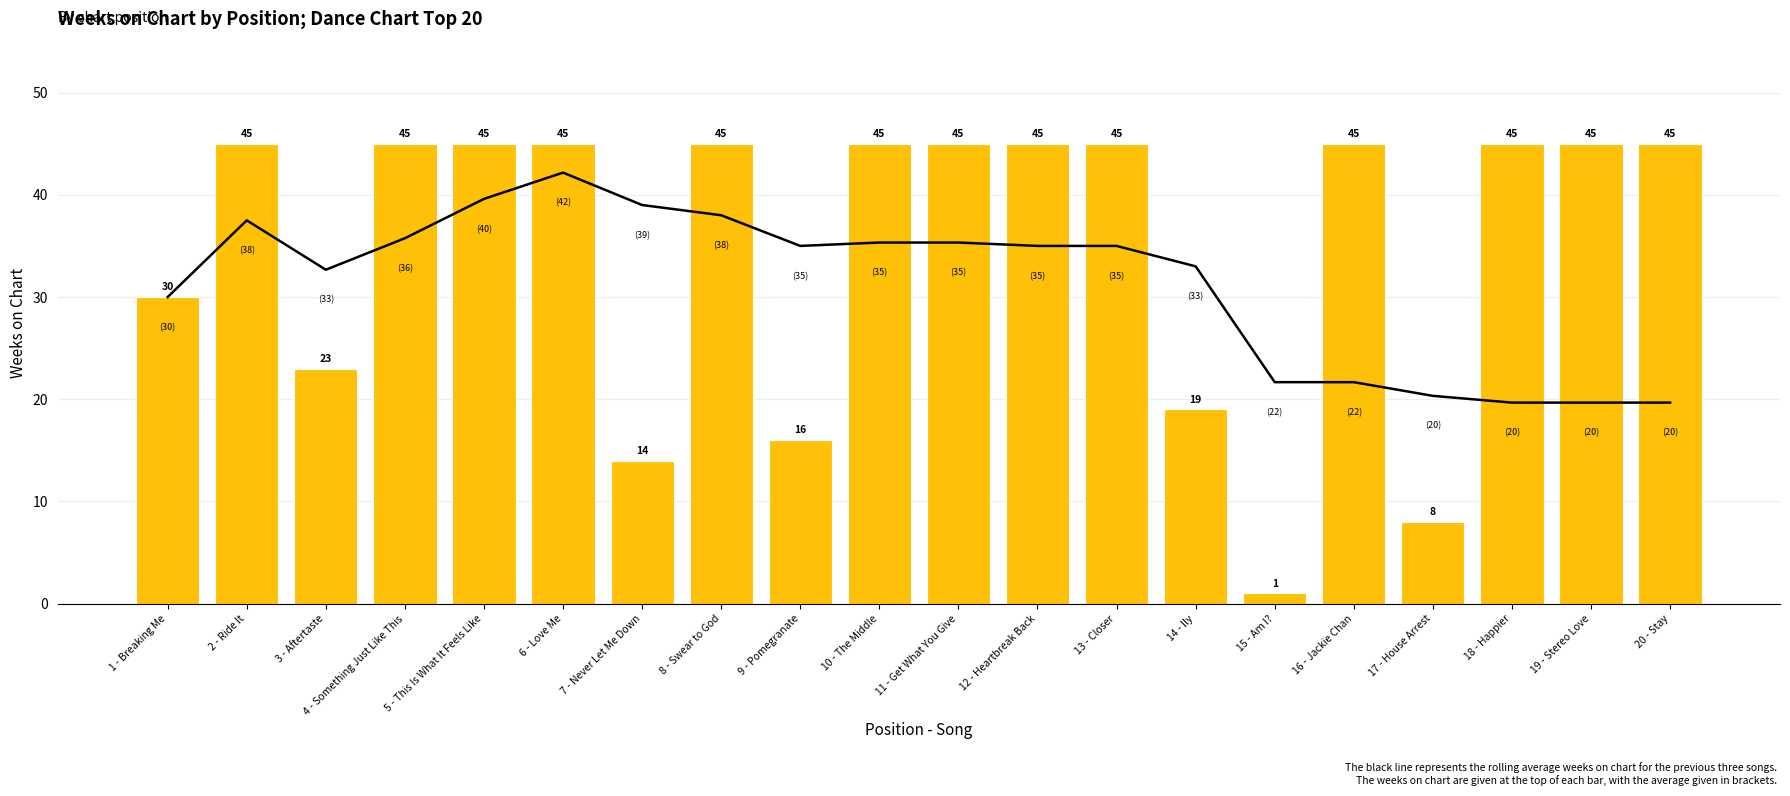

How many distinct data groups are displayed?

2